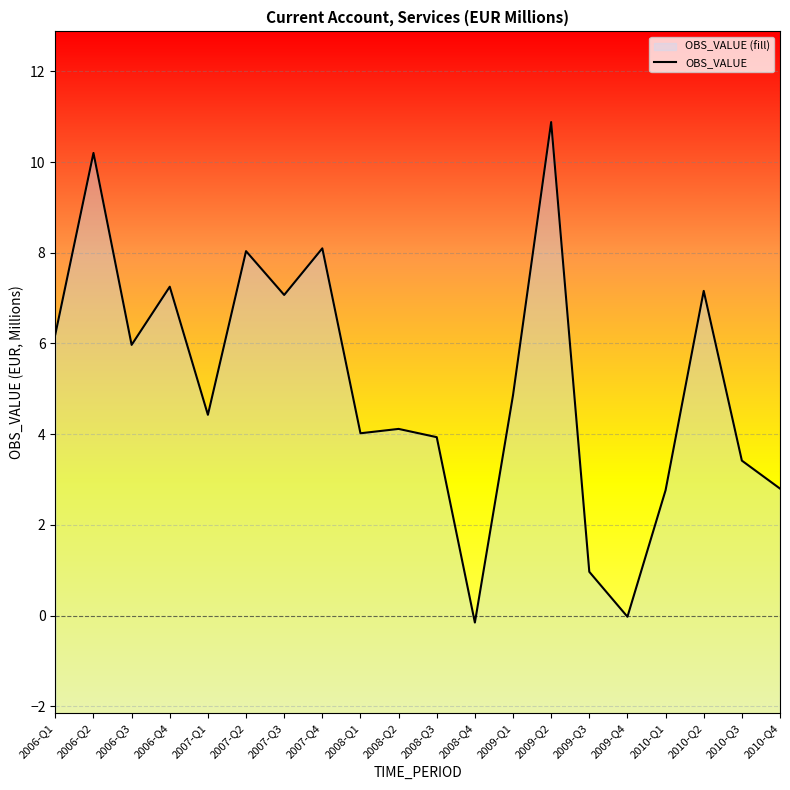

List the labels in order of value, smallest first.

2008-Q4, 2009-Q4, 2009-Q3, 2010-Q1, 2010-Q4, 2010-Q3, 2008-Q3, 2008-Q1, 2008-Q2, 2007-Q1, 2009-Q1, 2006-Q3, 2006-Q1, 2007-Q3, 2010-Q2, 2006-Q4, 2007-Q2, 2007-Q4, 2006-Q2, 2009-Q2